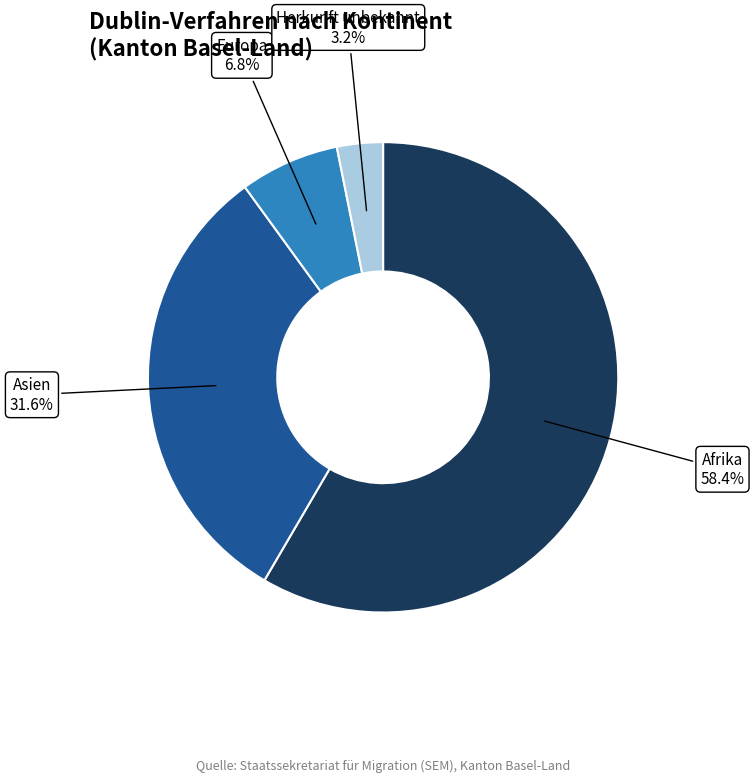

Which category accounts for the majority?

Afrika